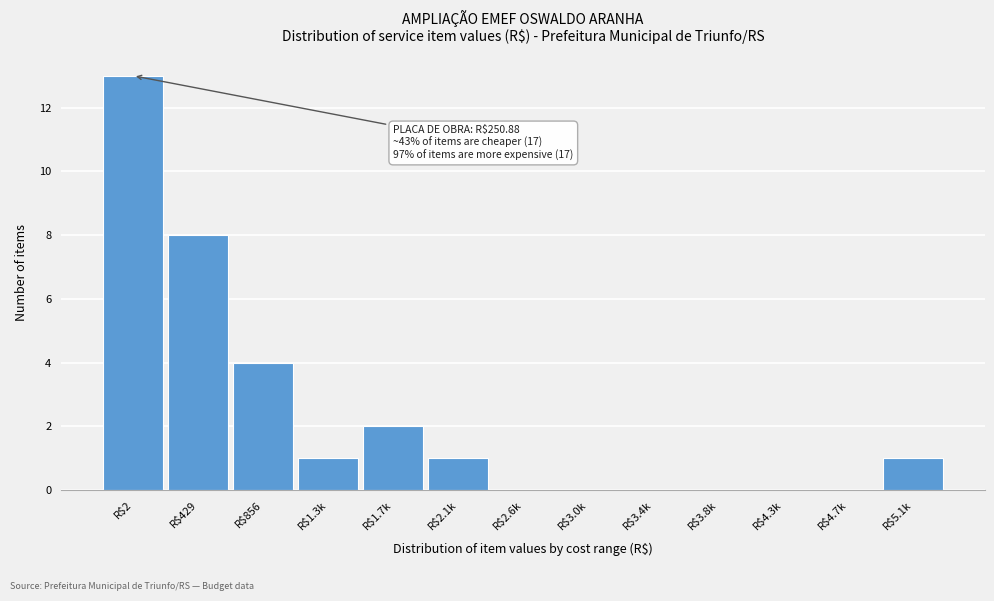

What is the sum of all values?

30